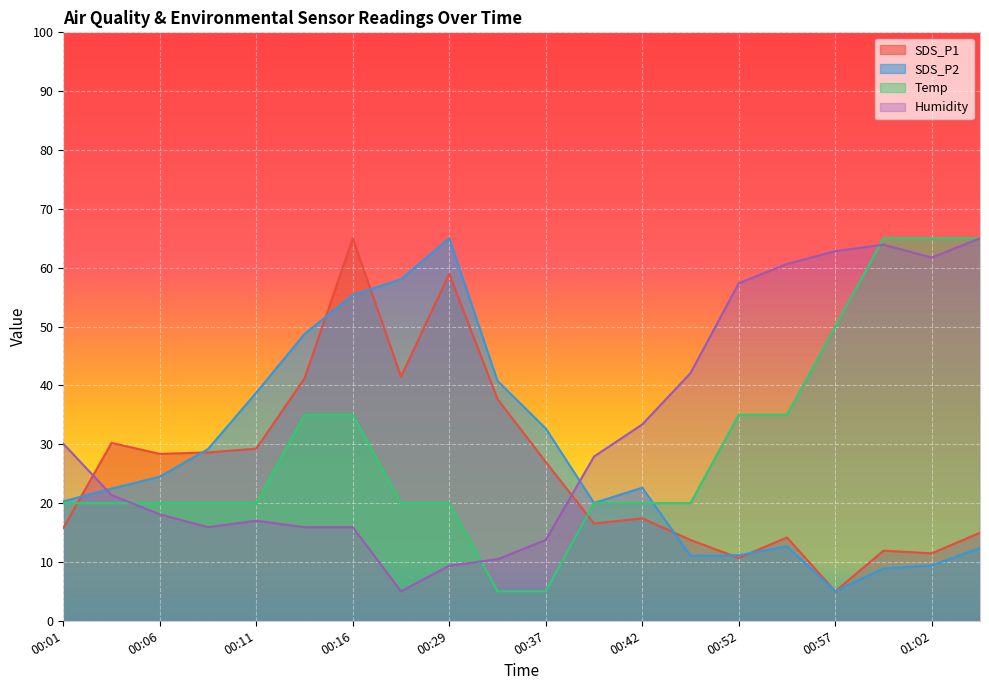

Where is the first local maximum for SDS_P1?

00:03